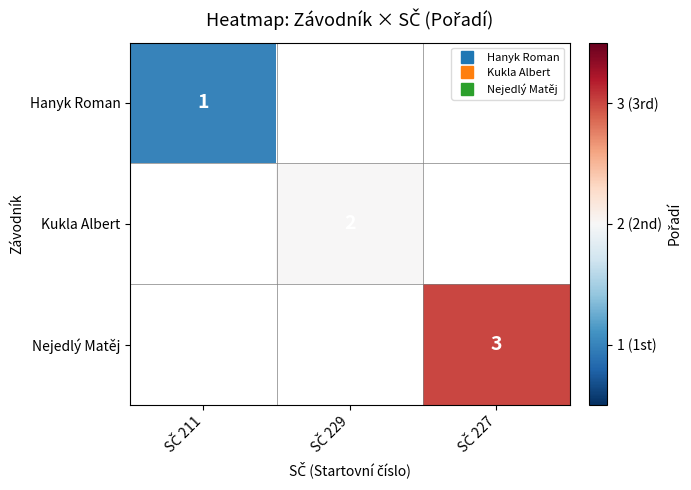

At how many categories does at least one series exceed 1?

2